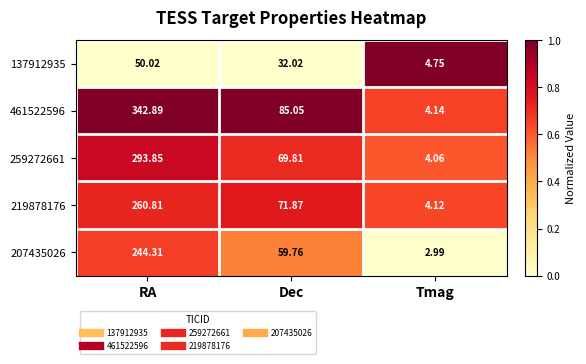

At which label does 259272661 reach its peak?

RA